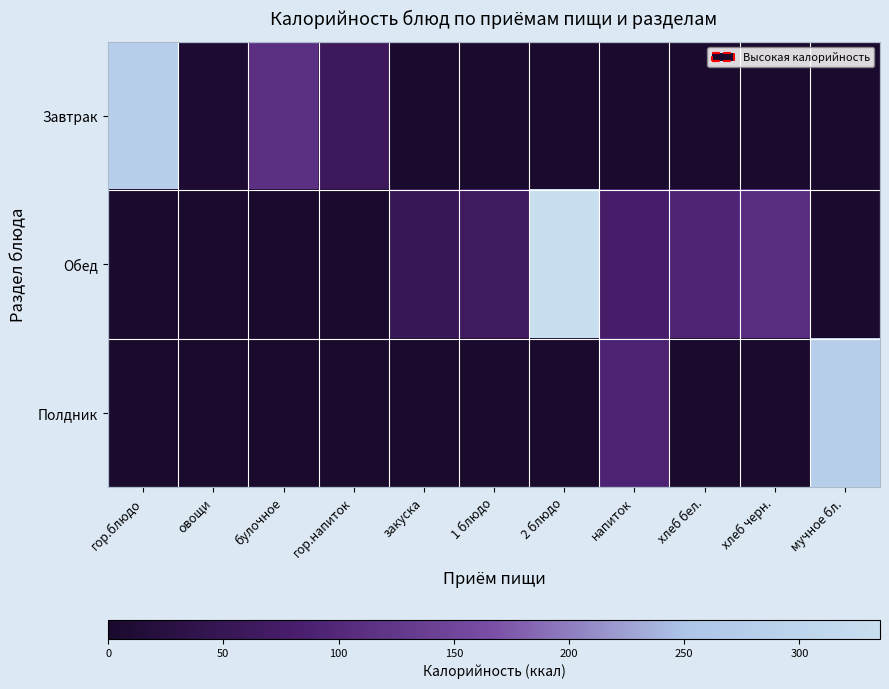

Reading left to right, transcribe all the data shown in this chart.

Завтрак: гор.блюдо=280.0	овощи=8.1	булочное=113.6	гор.напиток=61.2	закуска=0.0	1 блюдо=0.0	2 блюдо=0.0	напиток=0.0	хлеб бел.=0.0	хлеб черн.=0.0	мучное бл.=0.0
Обед: гор.блюдо=0.0	овощи=0.0	булочное=0.0	гор.напиток=0.0	закуска=52.8	1 блюдо=64.6	2 блюдо=334.9	напиток=77.6	хлеб бел.=93.8	хлеб черн.=108.0	мучное бл.=0.0
Полдник: гор.блюдо=0.0	овощи=0.0	булочное=0.0	гор.напиток=0.0	закуска=0.0	1 блюдо=0.0	2 блюдо=0.0	напиток=90.5	хлеб бел.=0.0	хлеб черн.=0.0	мучное бл.=278.5